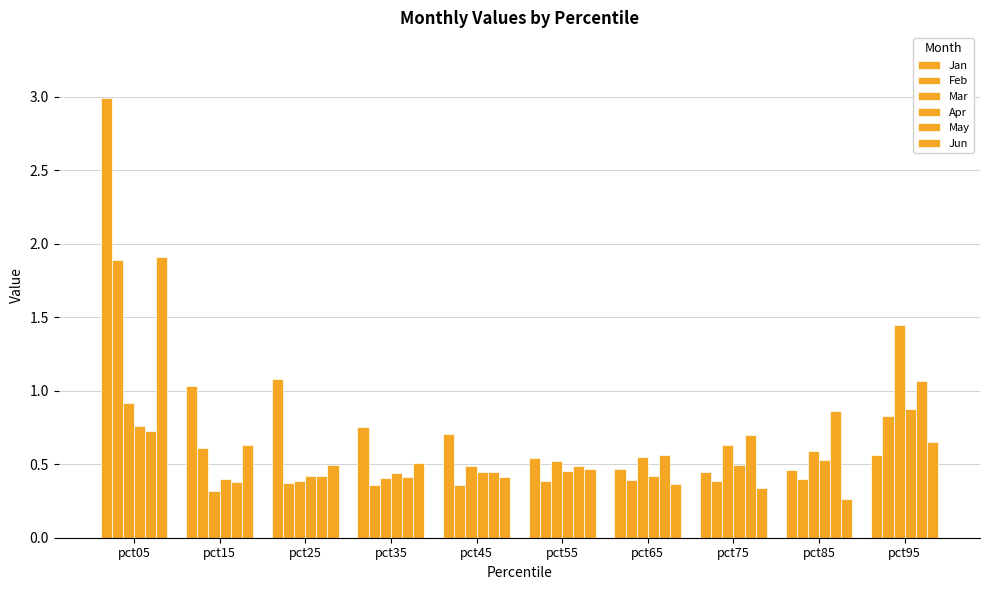

True or false: Feb has a value of 0.1 at pct35.

False